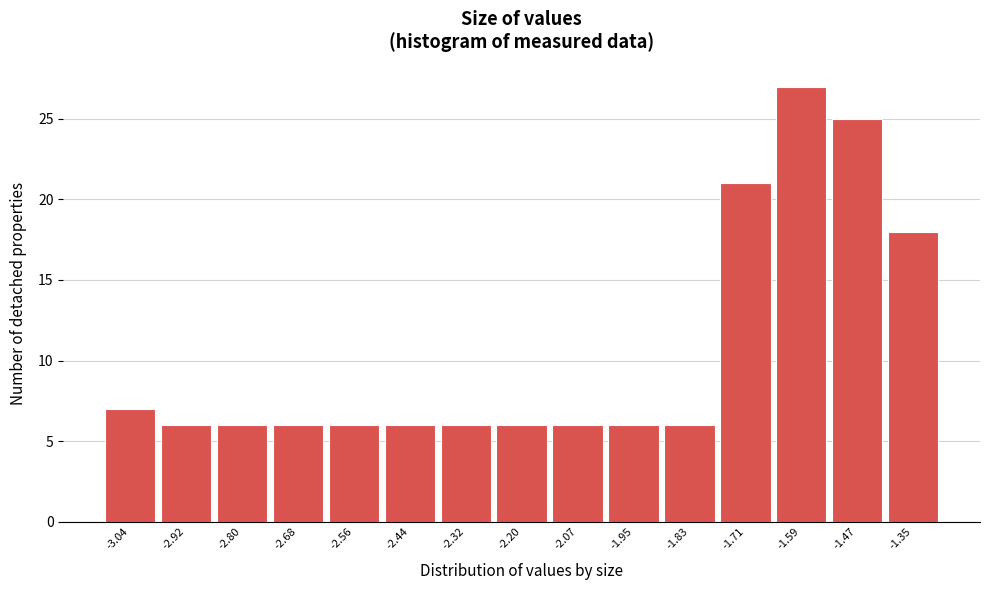

What is the height of the bar covering -2.98 to -2.86 on the x-axis? Neither the bar edges nor the heights are printed on the chart, so give them approximately, as read against the axes.

6